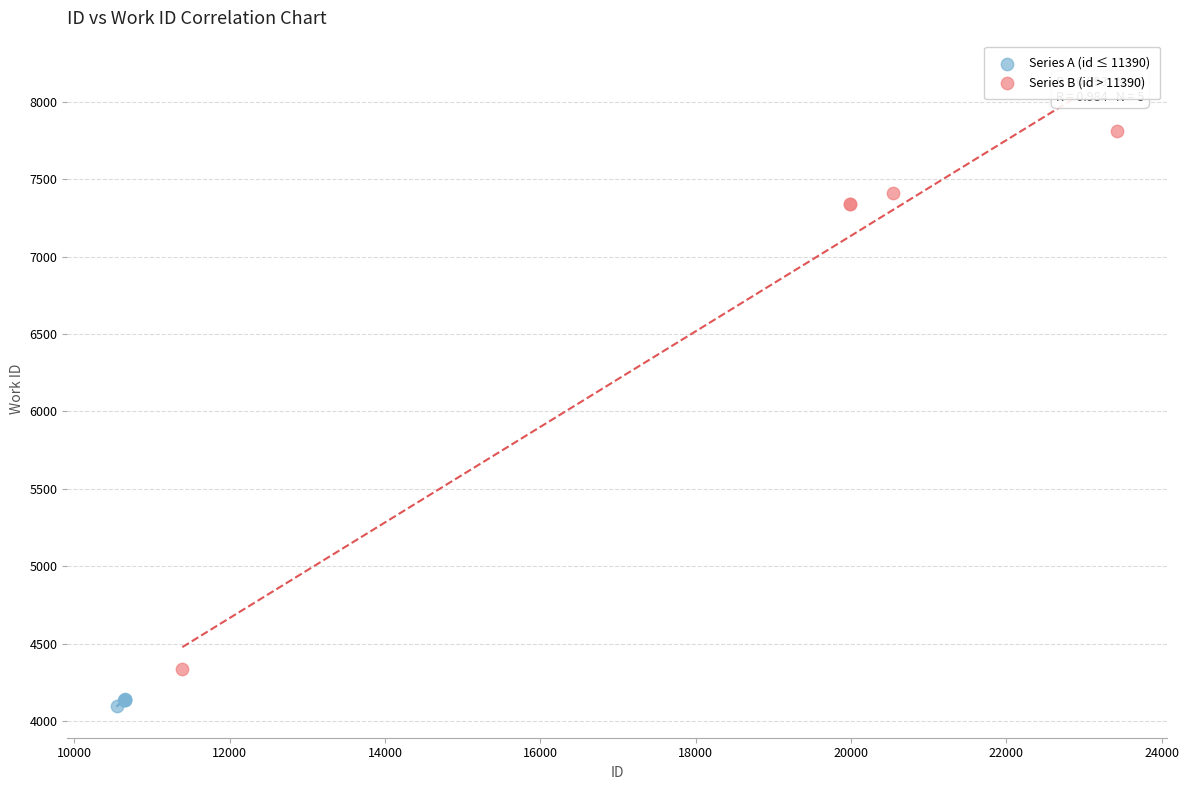

Which series reaches the maximum Y coordinate?

Series B (id > 11390)